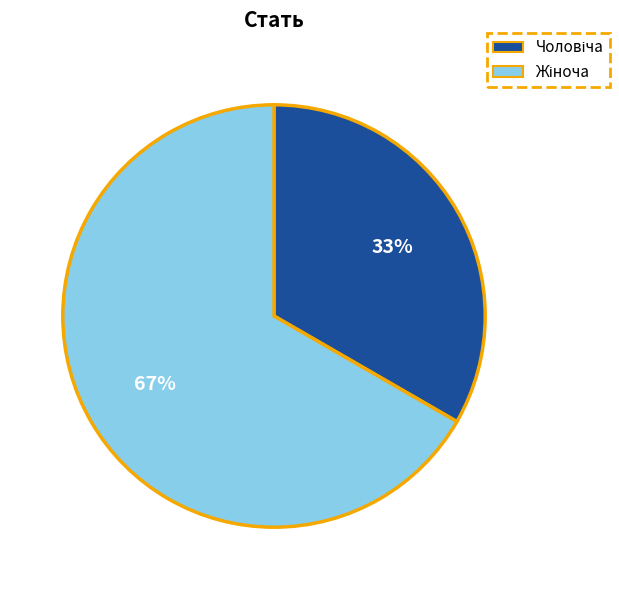

Does any single category account for the majority?

Yes